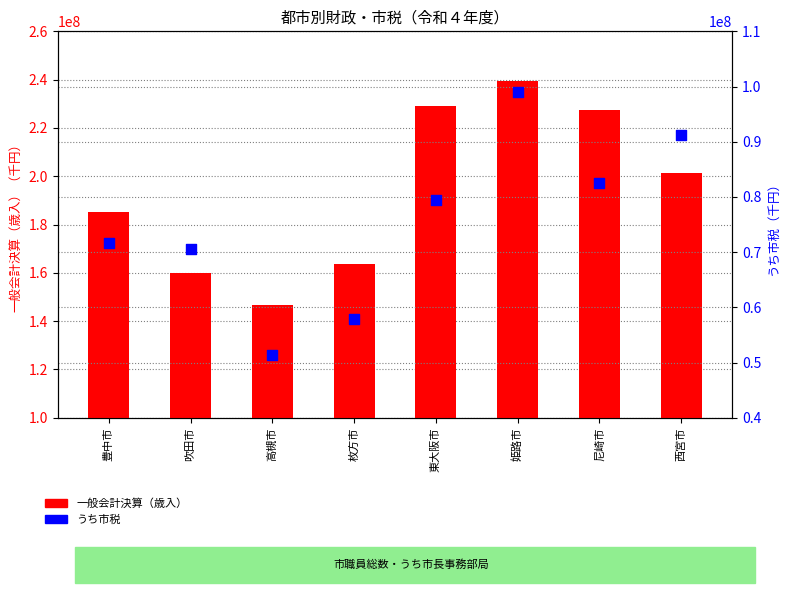

Which series contains the lowest Y value?

うち市税